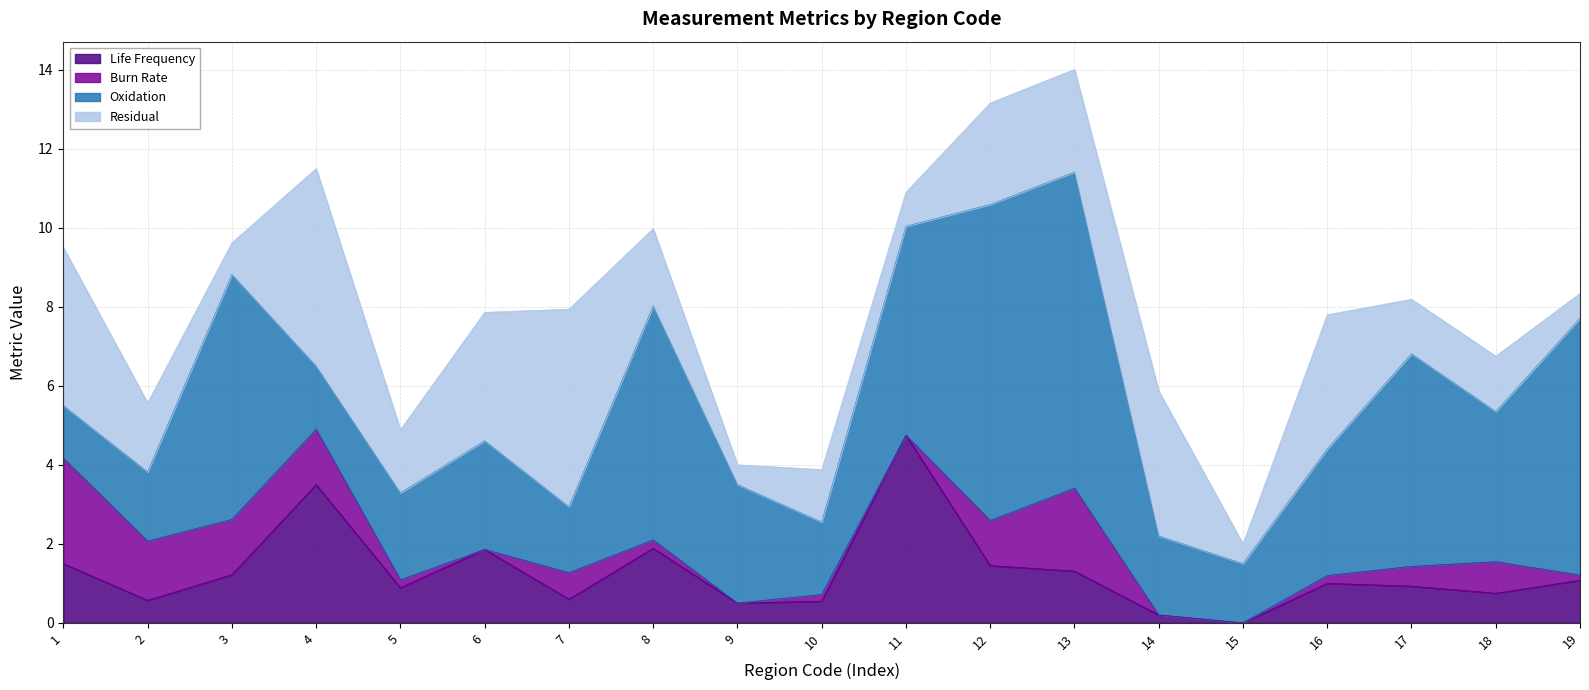

True or false: Life Frequency has a value of 1.9 at 400009.

False